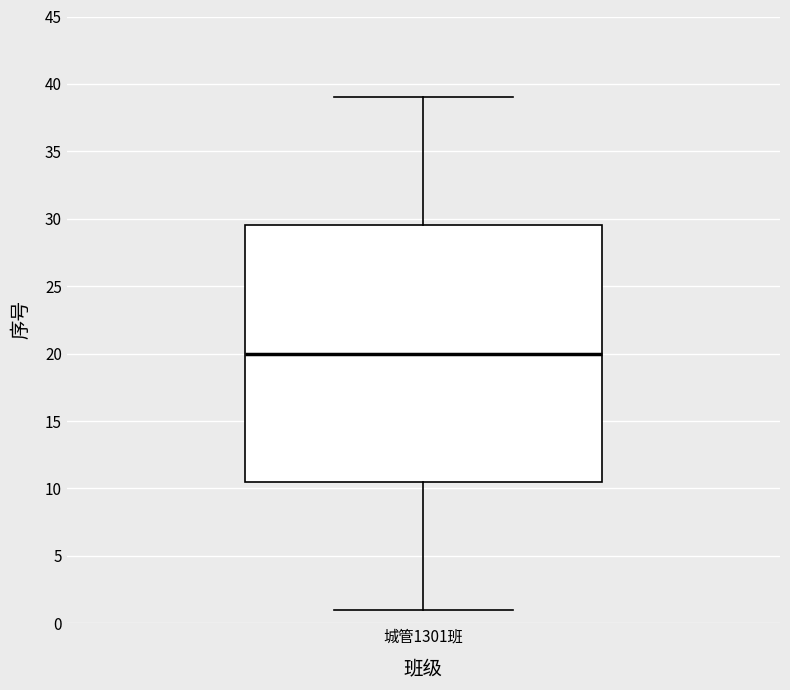

Where is the upper edge of the box for 城管1301班 on the y-axis? The values are not printed on the chart, so give them approximately, as read against the axis.

29.5